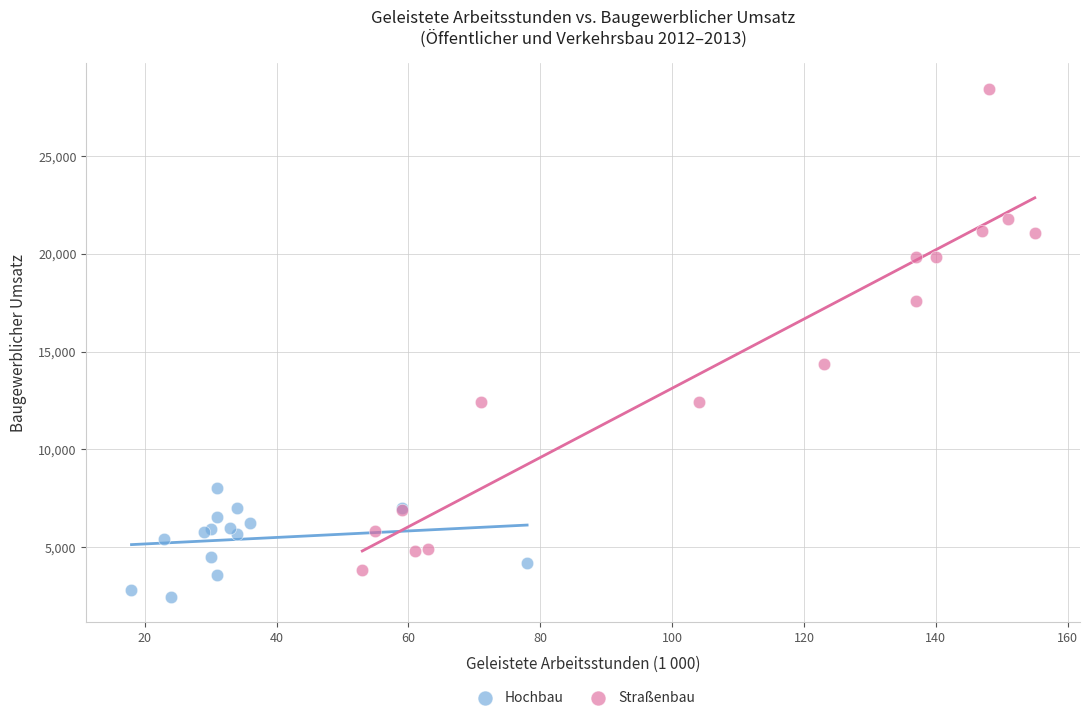

What are all the series names shown in the legend?

Hochbau, Straßenbau